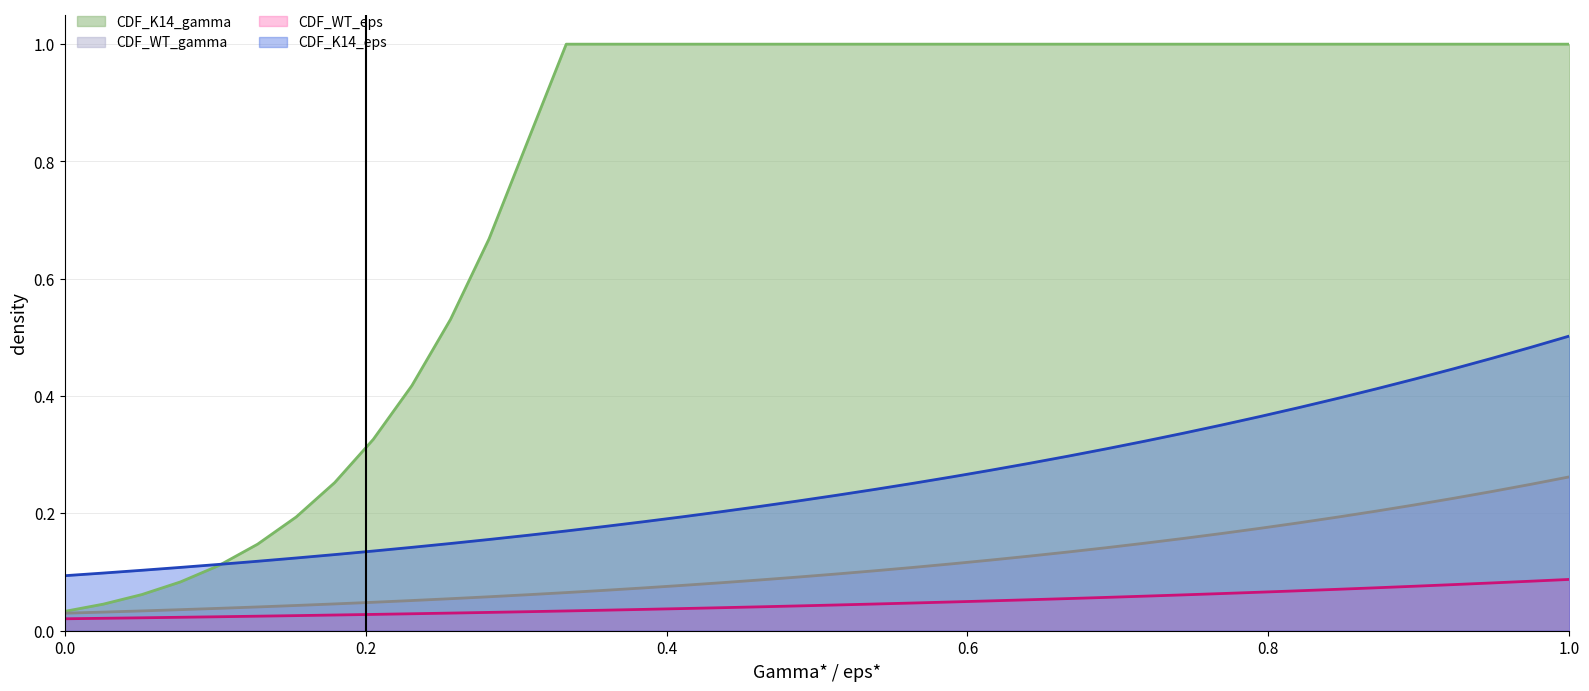

What is the sum of all CDF_WT_gamma values?

4.5